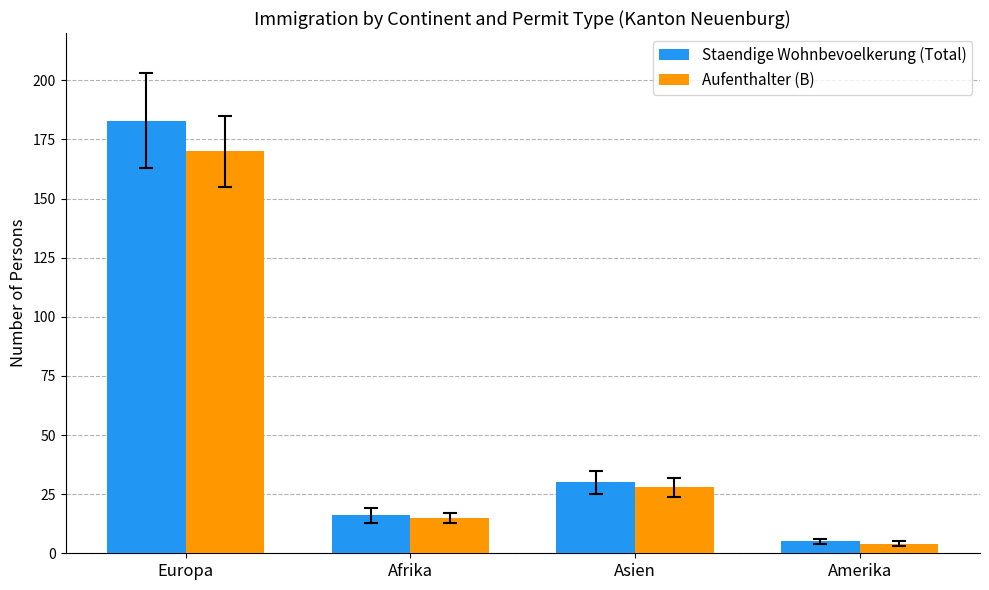

What is the average value of the Aufenthalter (B) series?

54